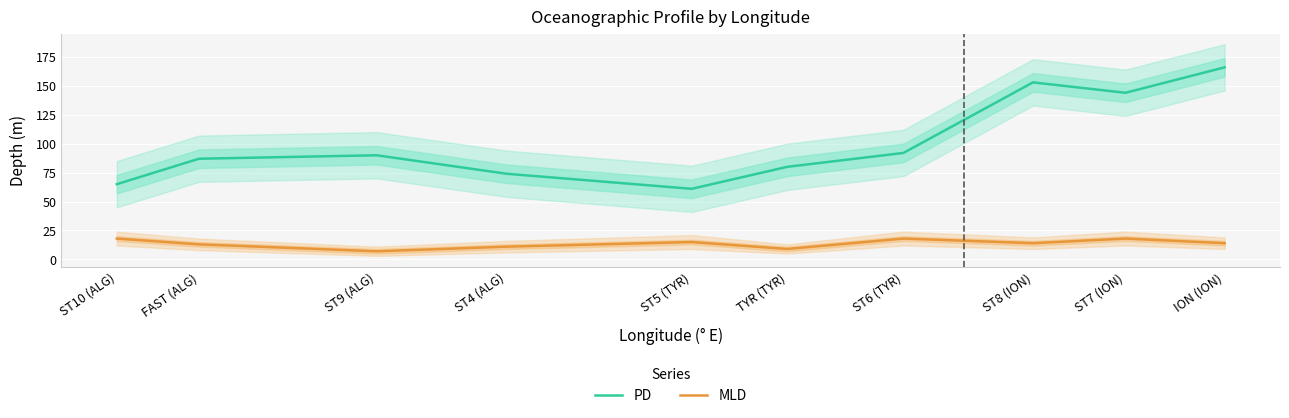

What is the label of the 4th point from the left?

ST4 (ALG)